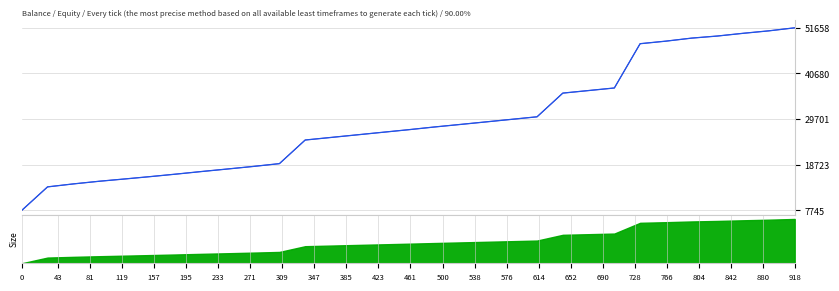

The value of Balance at 538 is 26522.9. True or false?

True